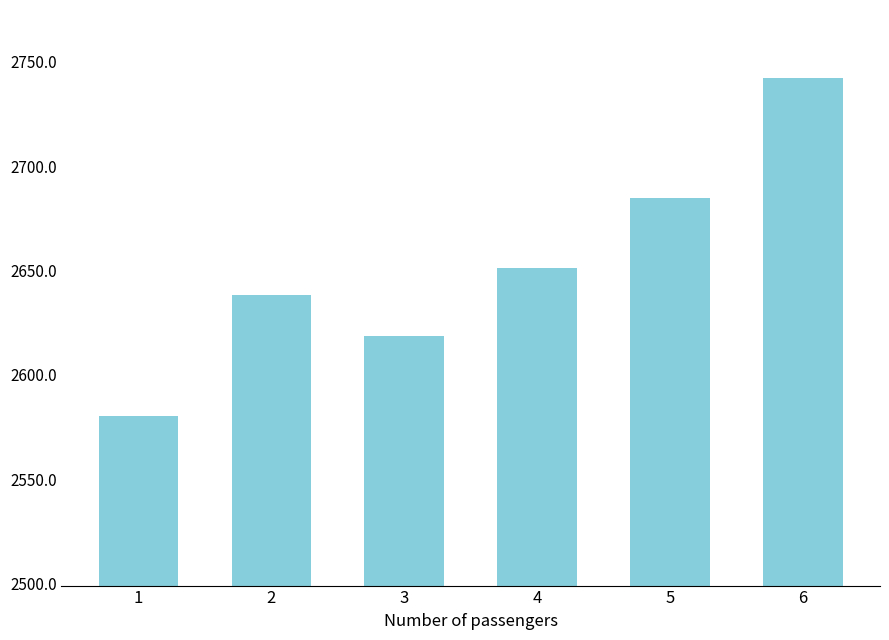

Where does the data first go above 2651?

4